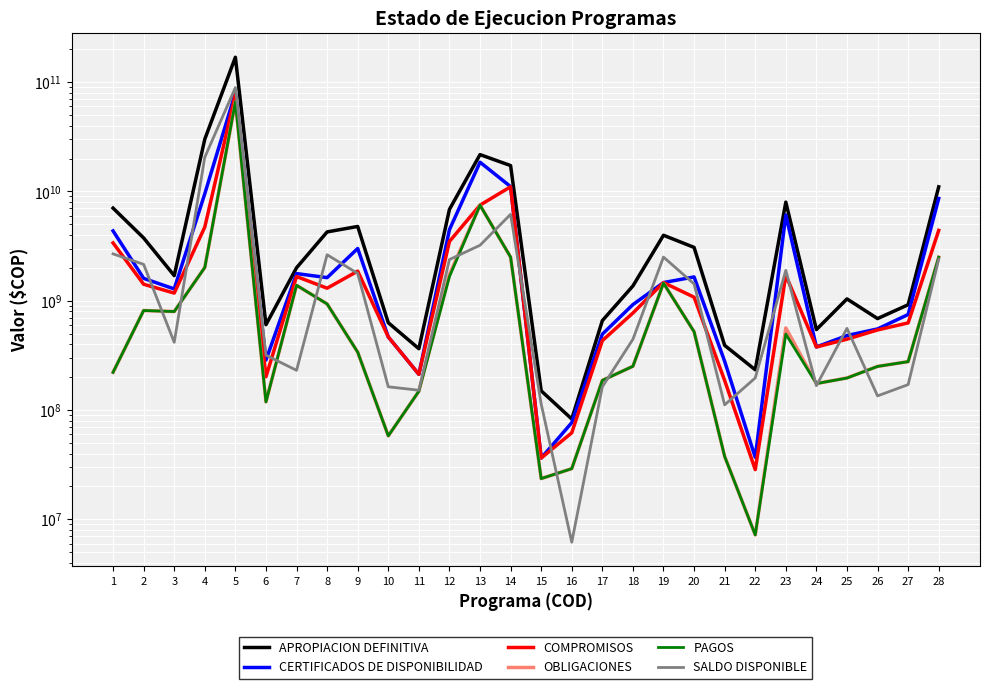

Is the value of OBLIGACIONES at 14 greater than the value of COMPROMISOS at 25?

Yes